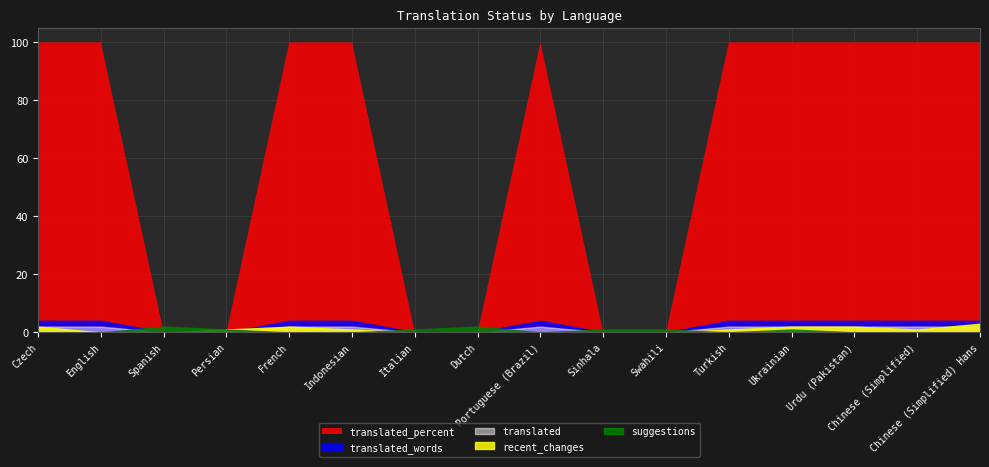

What is the spread (max minus min) of values at Dutch?

2